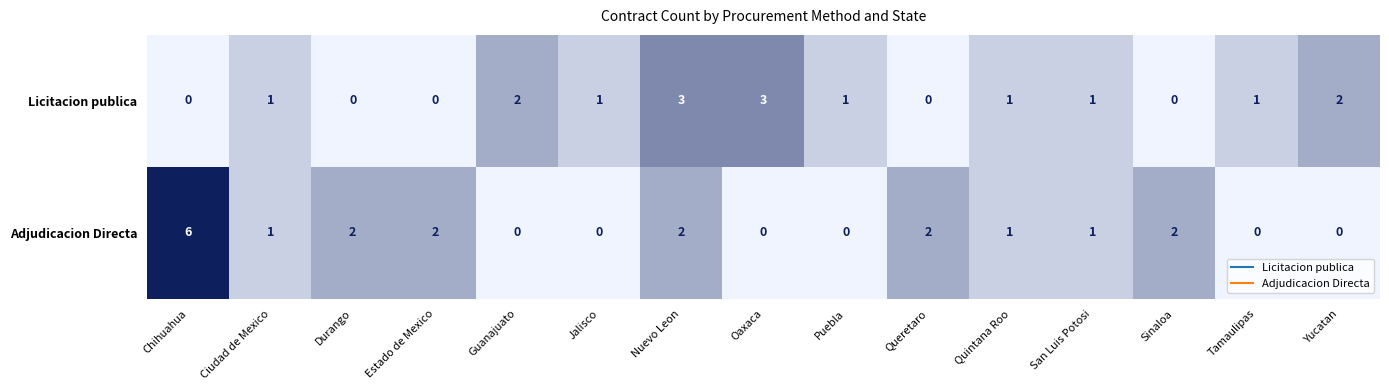

Which series has the largest total across all categories?

Adjudicacion Directa